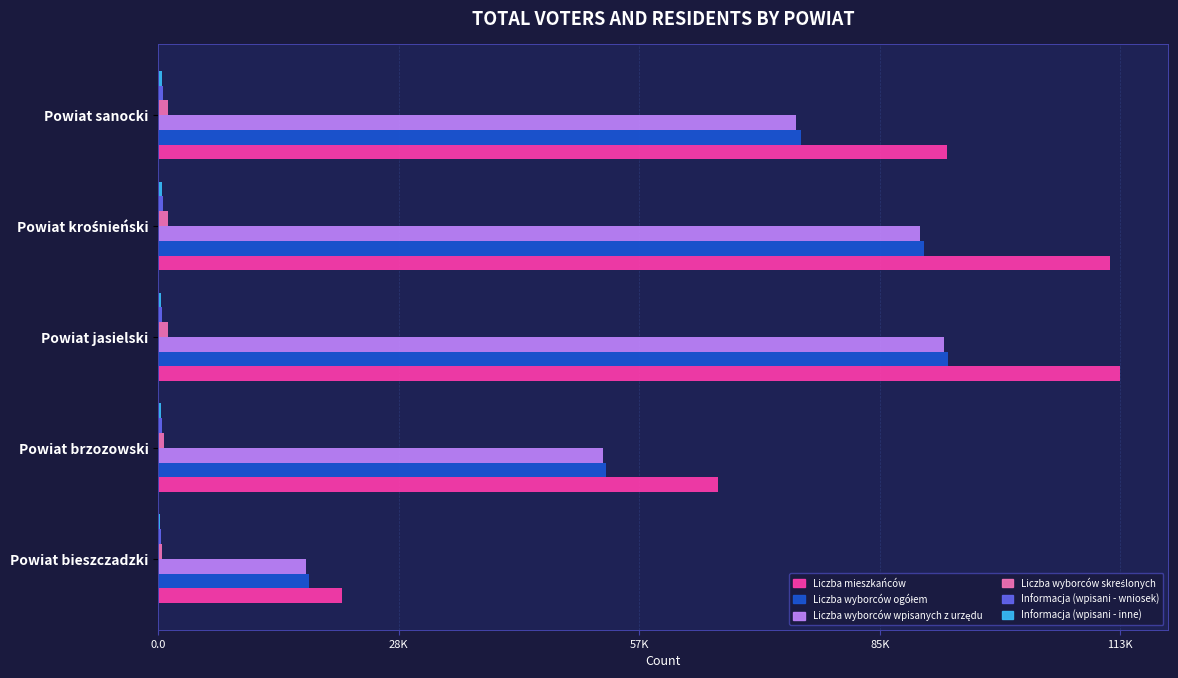

What are all the series names shown in the legend?

Liczba mieszkańców, Liczba wyborców ogółem, Liczba wyborców wpisanych z urzędu, Liczba wyborców skreślonych, Informacja (wpisani - wniosek), Informacja (wpisani - inne)